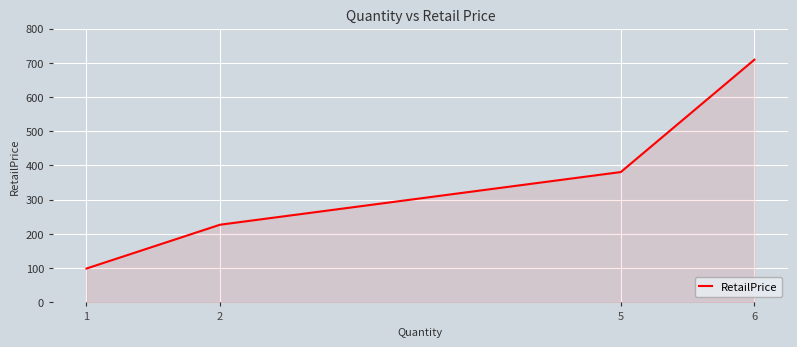

Rank the categories by value from lowest to highest.

1, 2, 5, 6